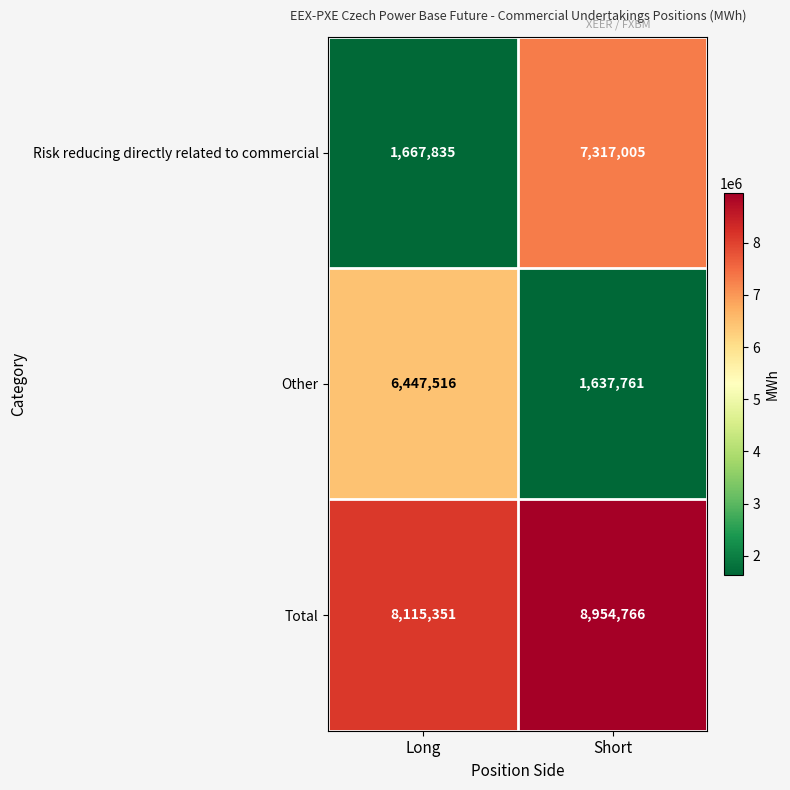

What is the difference between the maximum and minimum values in the Other series?

4809755